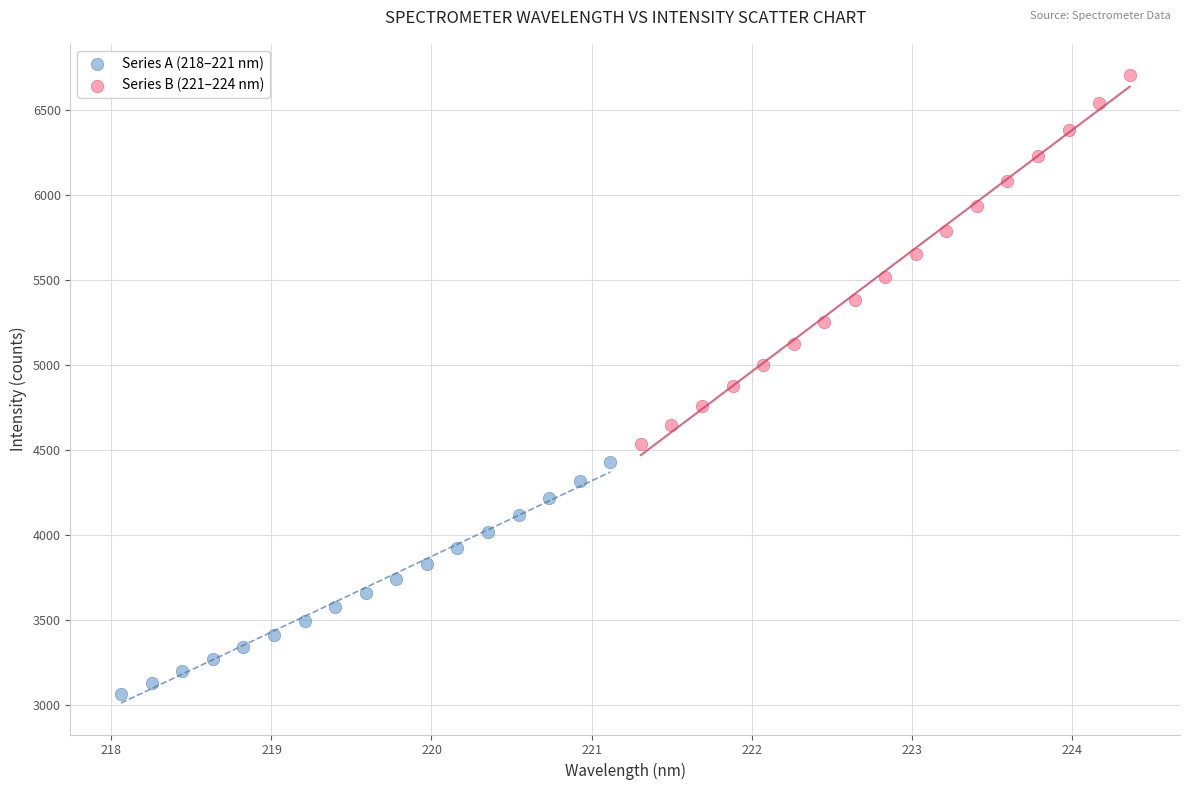

Which series reaches the minimum Y coordinate?

Series A (218–221 nm)